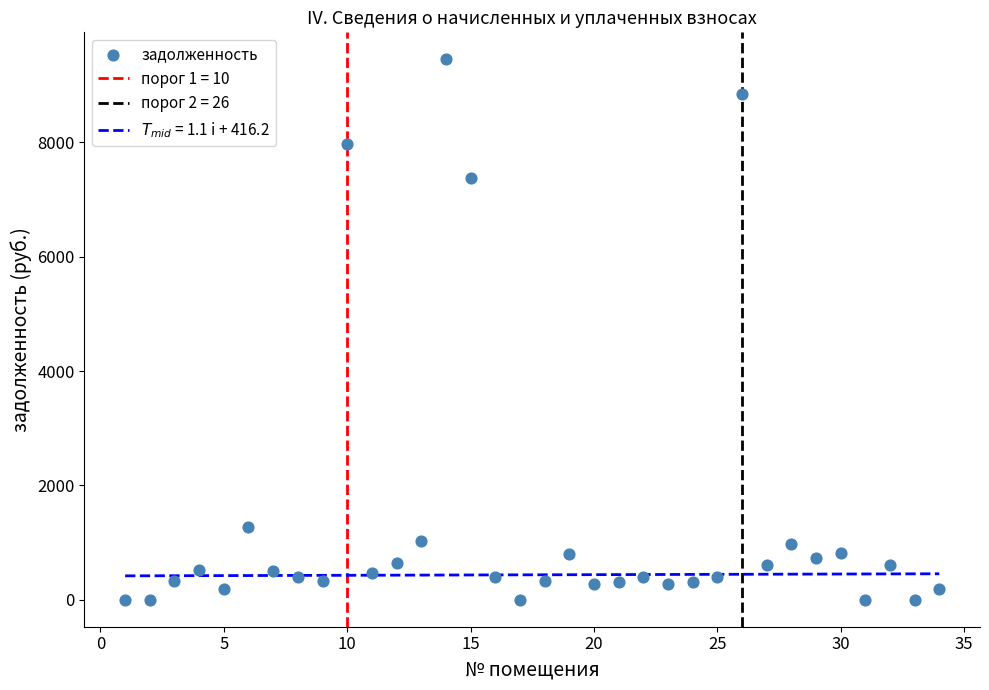

What Y value in the scatter plot is closest to 4726?

7378.0